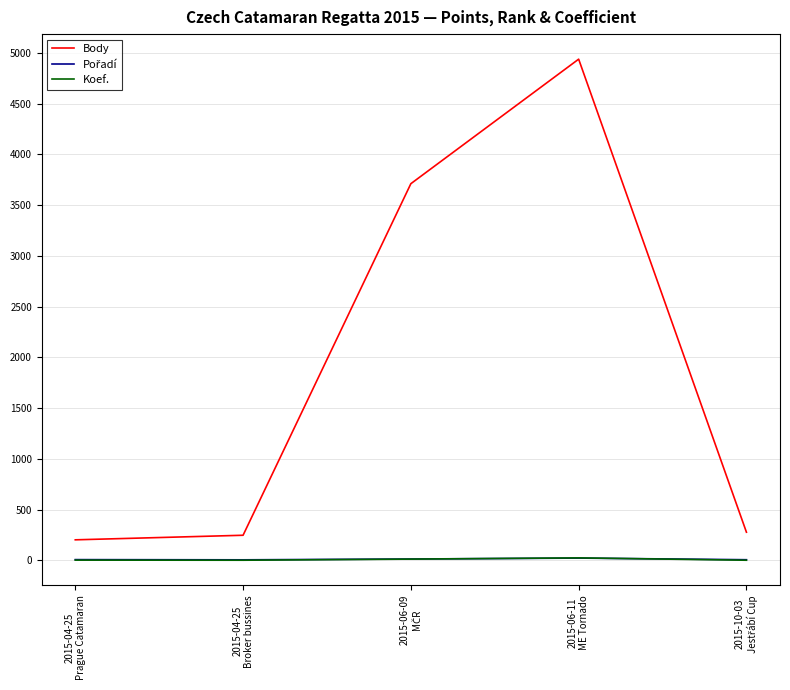

True or false: Body and Koef. cross at least once.

False